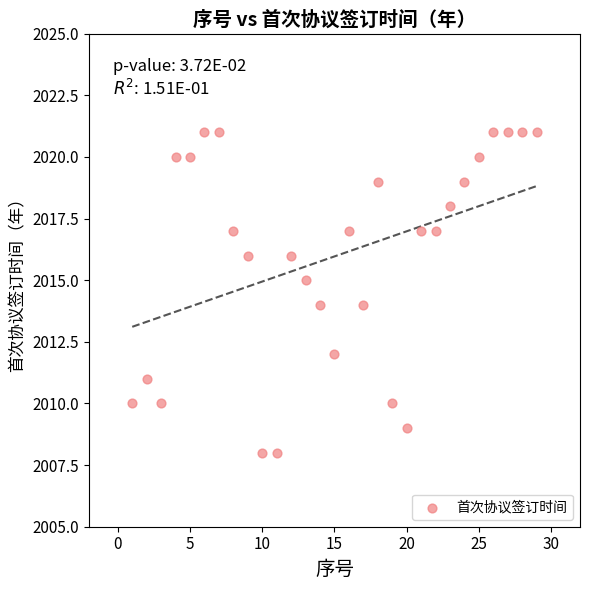

What is the range of X values (max minus min)?

28